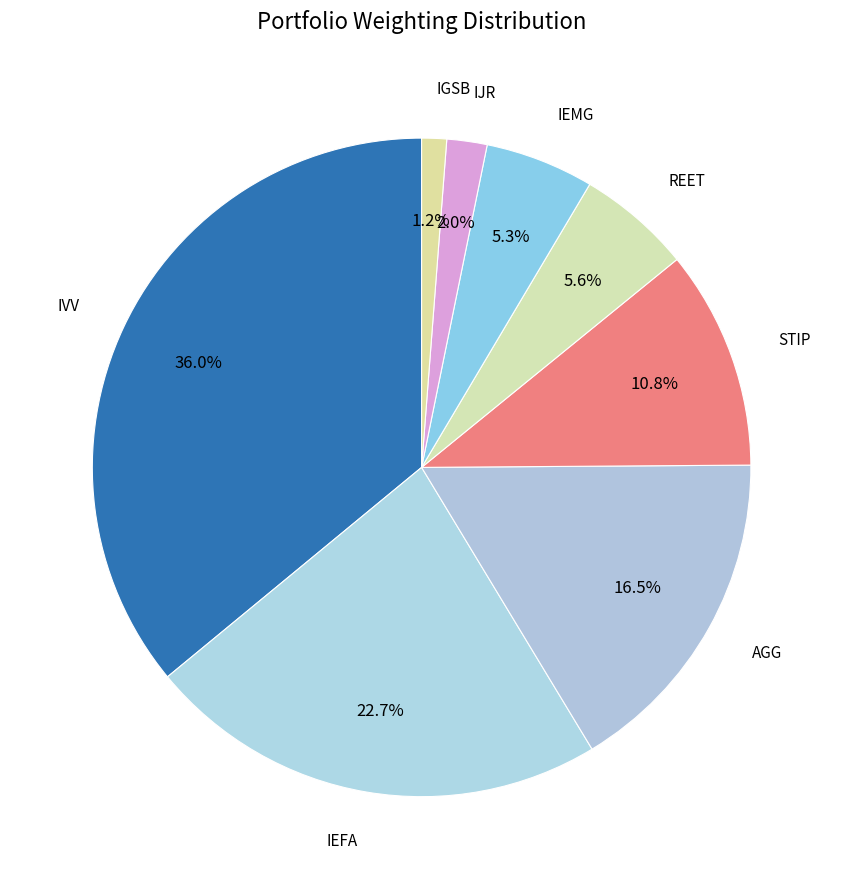

Count the number of slices in the pie.

8